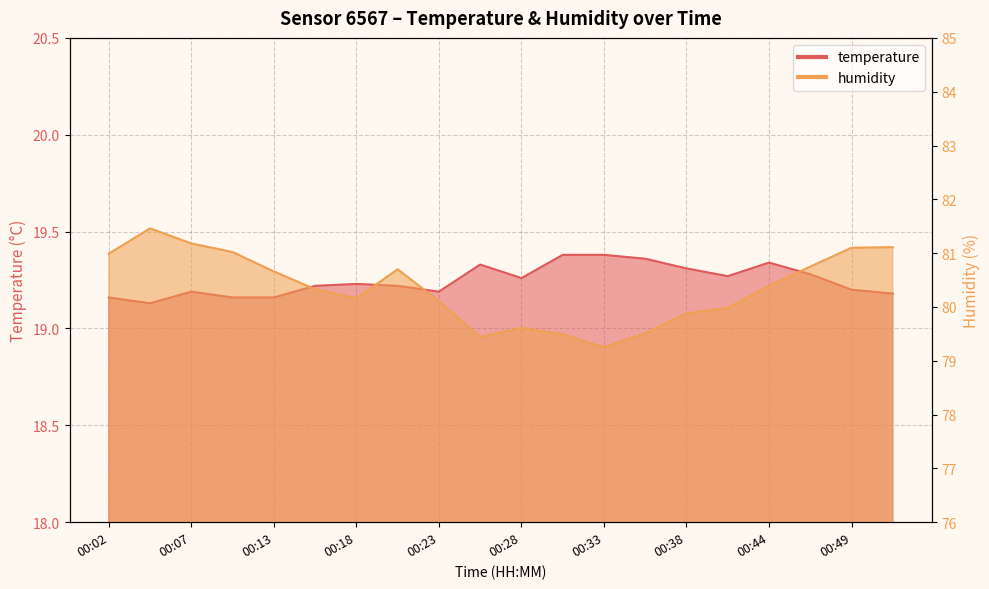

True or false: humidity has a value of 80.0 at 00:41.

True